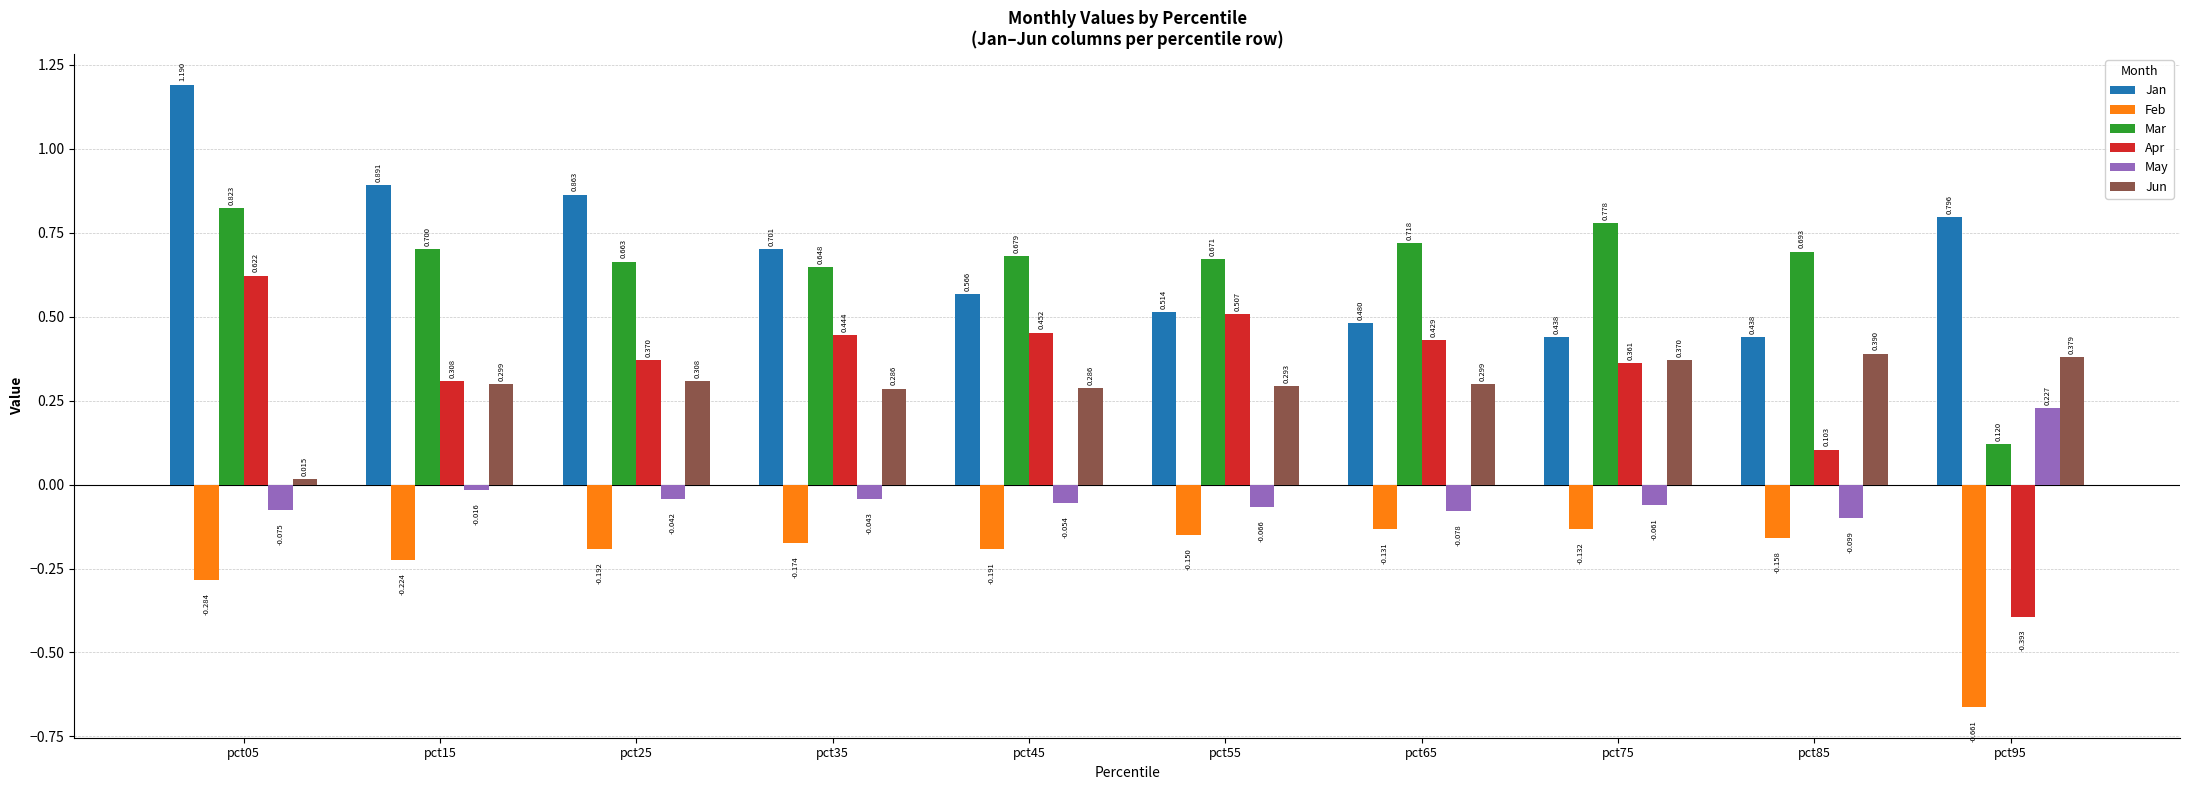

What is the sum of the Apr values at pct05 and pct55?

1.1